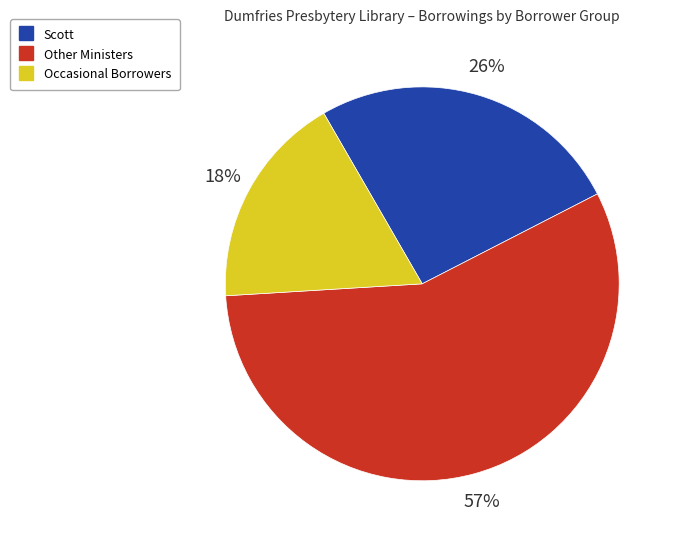

To the nearest percent, what is the average slice percentage?

33%